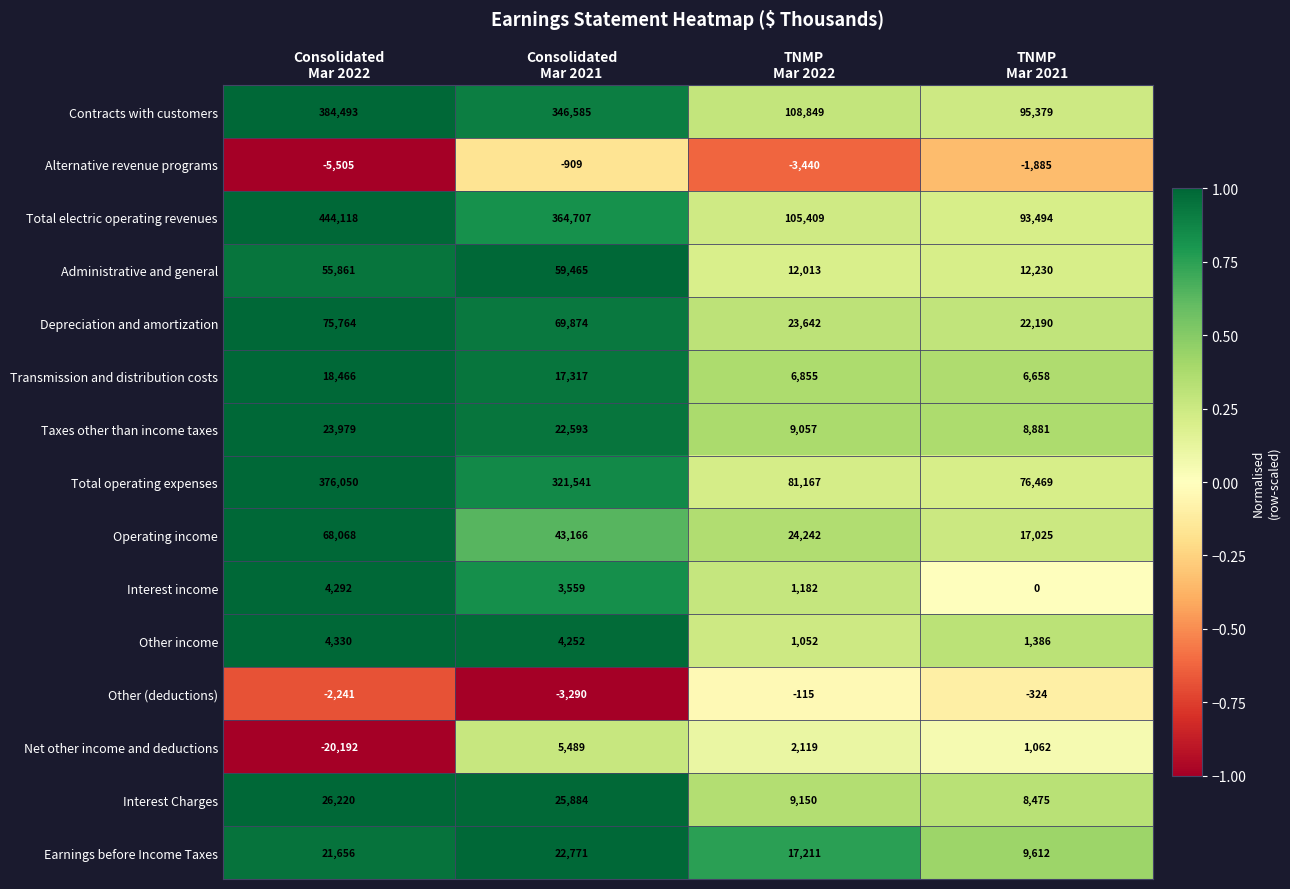

Count the number of data series in this chart.

15